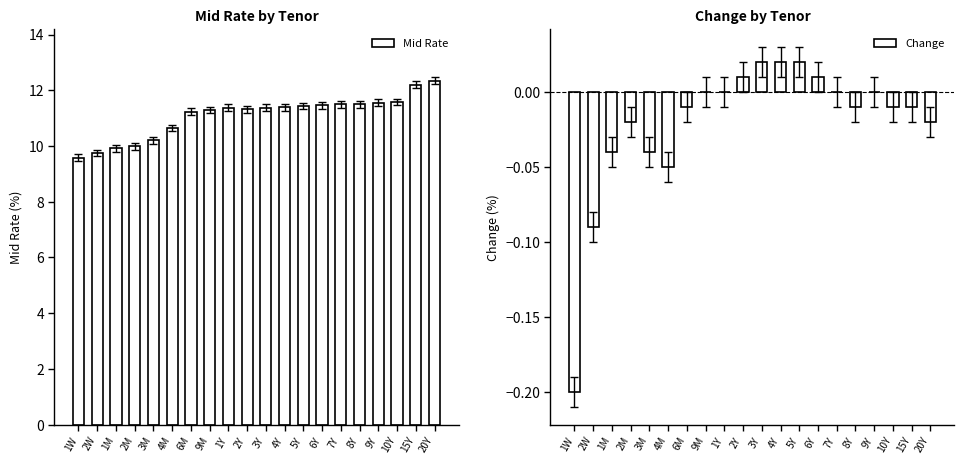

Reading left to right, transcribe all the data shown in this chart.

Mid Rate: 1W=9.6	2W=9.8	1M=9.9	2M=10.0	3M=10.2	4M=10.7	6M=11.2	9M=11.3	1Y=11.4	2Y=11.3	3Y=11.4	4Y=11.4	5Y=11.4	6Y=11.5	7Y=11.5	8Y=11.5	9Y=11.6	10Y=11.6	15Y=12.2	20Y=12.3
Change: 1W=-0.2	2W=-0.1	1M=-0.0	2M=-0.0	3M=-0.0	4M=-0.1	6M=-0.0	9M=0.0	1Y=0.0	2Y=0.0	3Y=0.0	4Y=0.0	5Y=0.0	6Y=0.0	7Y=0.0	8Y=-0.0	9Y=0.0	10Y=-0.0	15Y=-0.0	20Y=-0.0